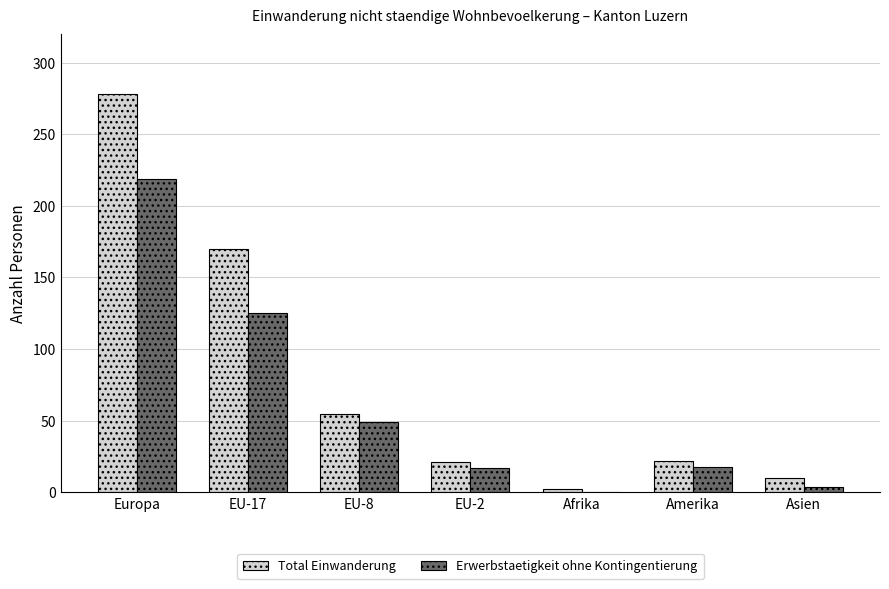

How many positive values does the Erwerbstaetigkeit ohne Kontingentierung series have?

6